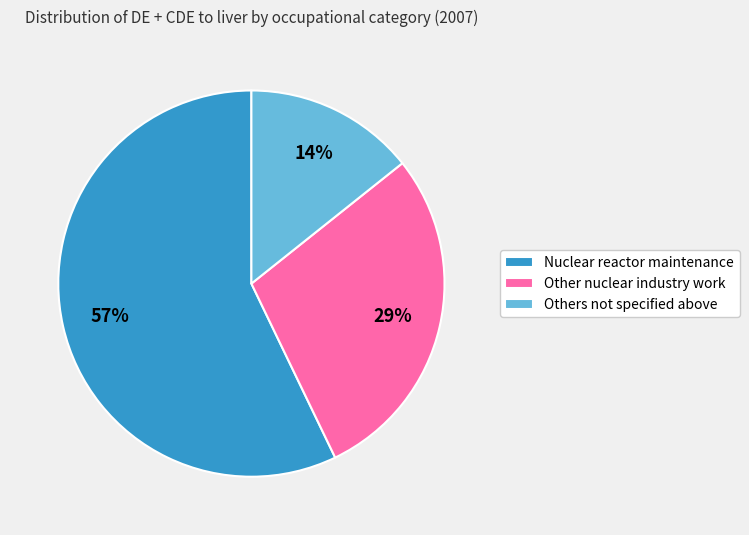

Combined, do Others not specified above and Other nuclear industry work account for over 50%?

No